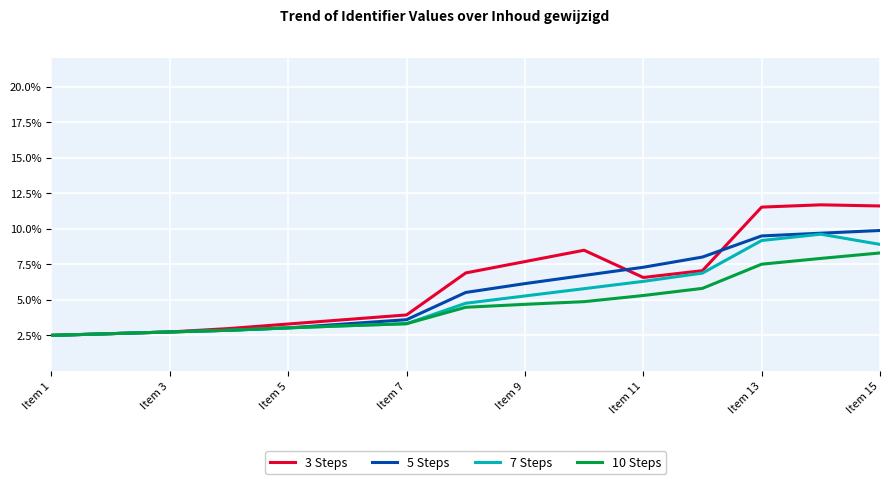

Which series has the largest range (max minus min)?

3 Steps